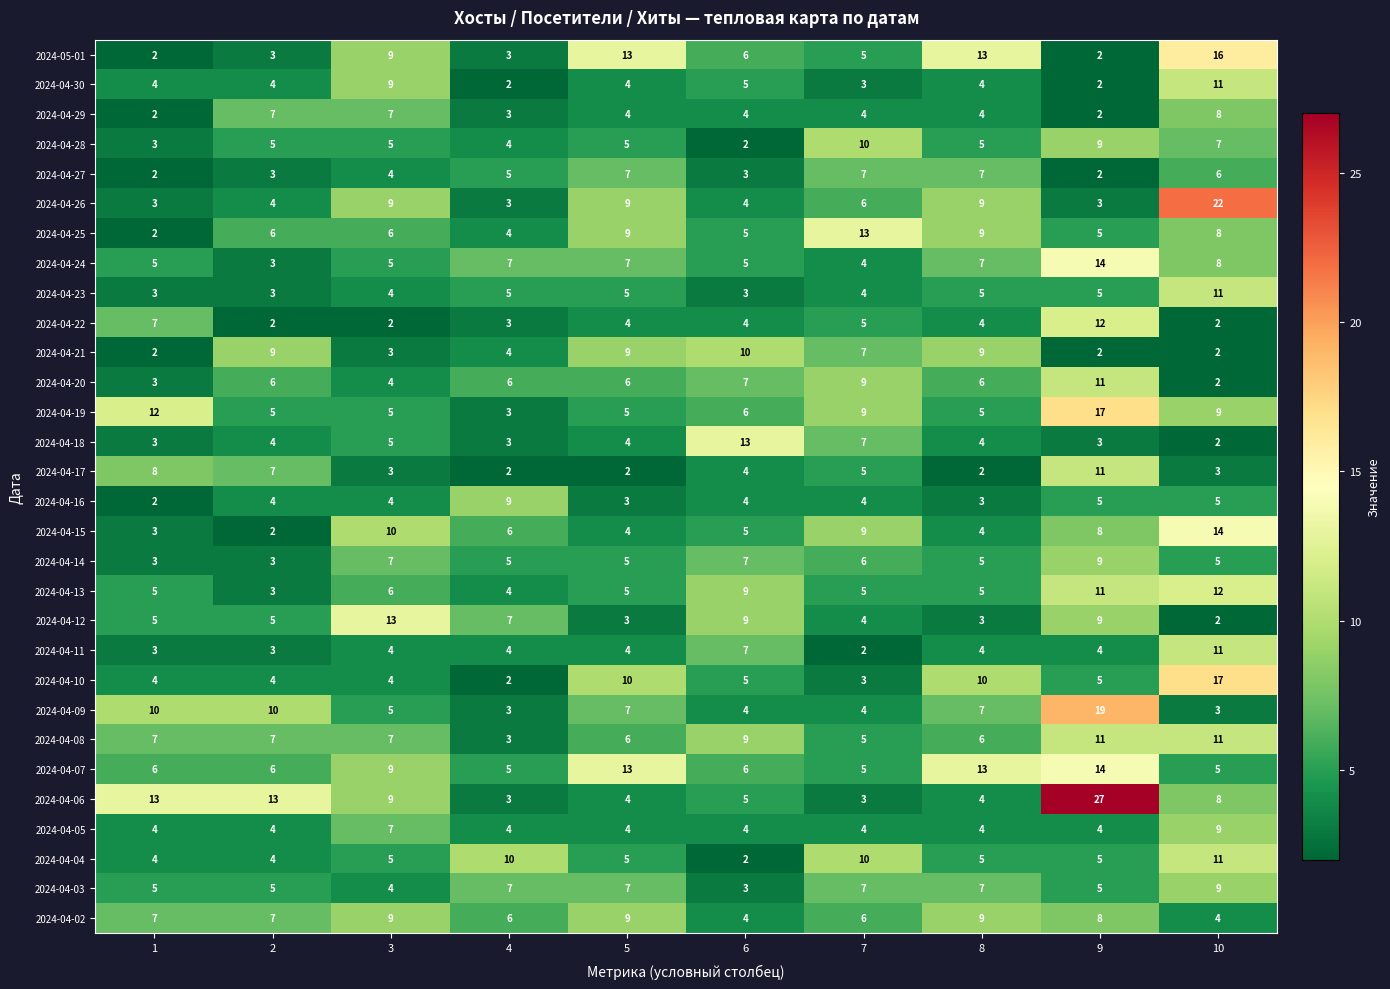

Is it true that 2024-04-28 equals 4 at 1?

False